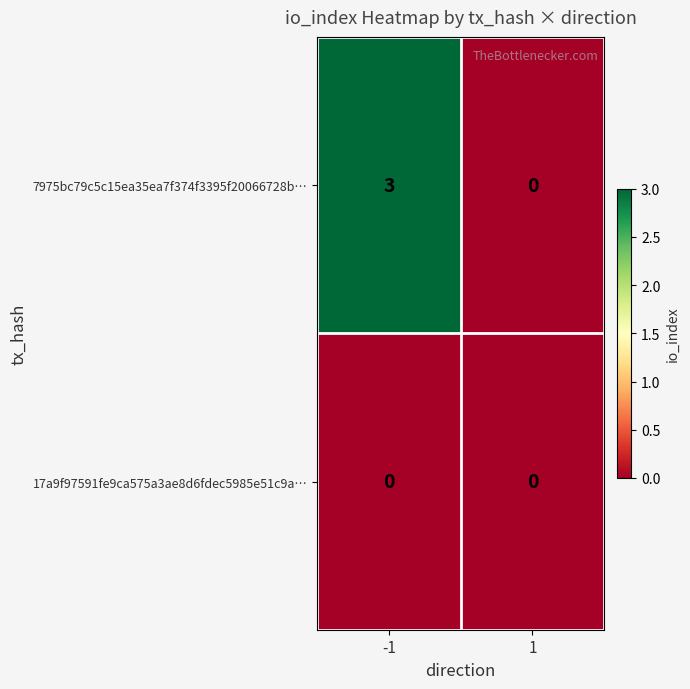

Reading right to left, extract all data points from this chart.

7975bc79c5c15ea35ea7f374f3395f20066728b…: 0	3
17a9f97591fe9ca575a3ae8d6fdec5985e51c9a…: 0	0